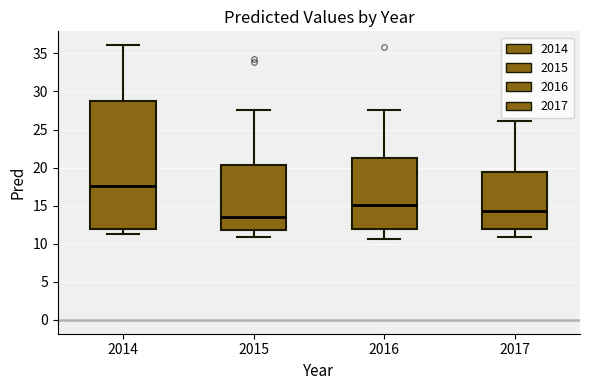

Which box's median line is the lowest?

2015